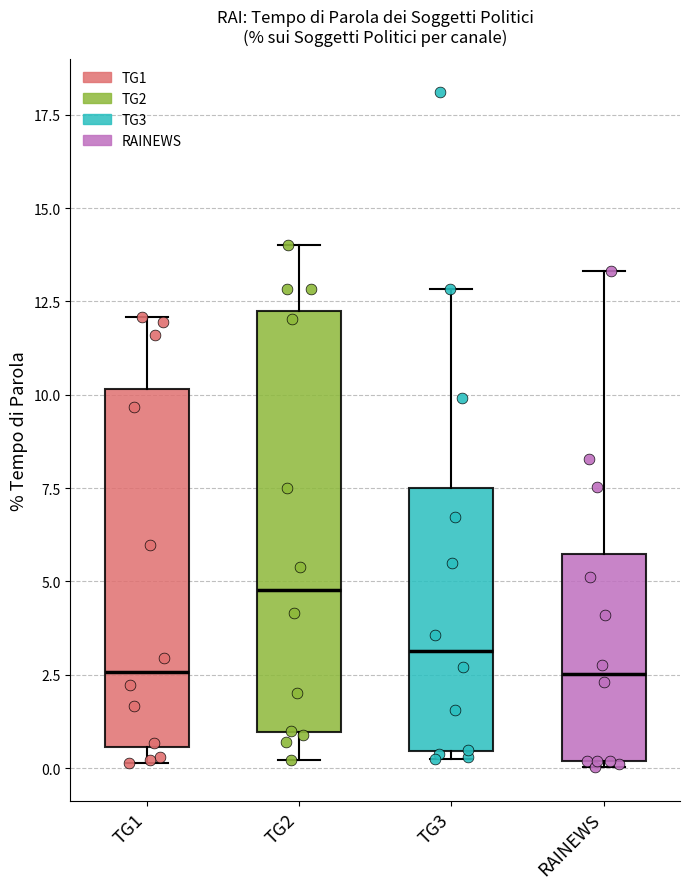

Which box is the tallest, from its lower edge to its upper edge?

TG2